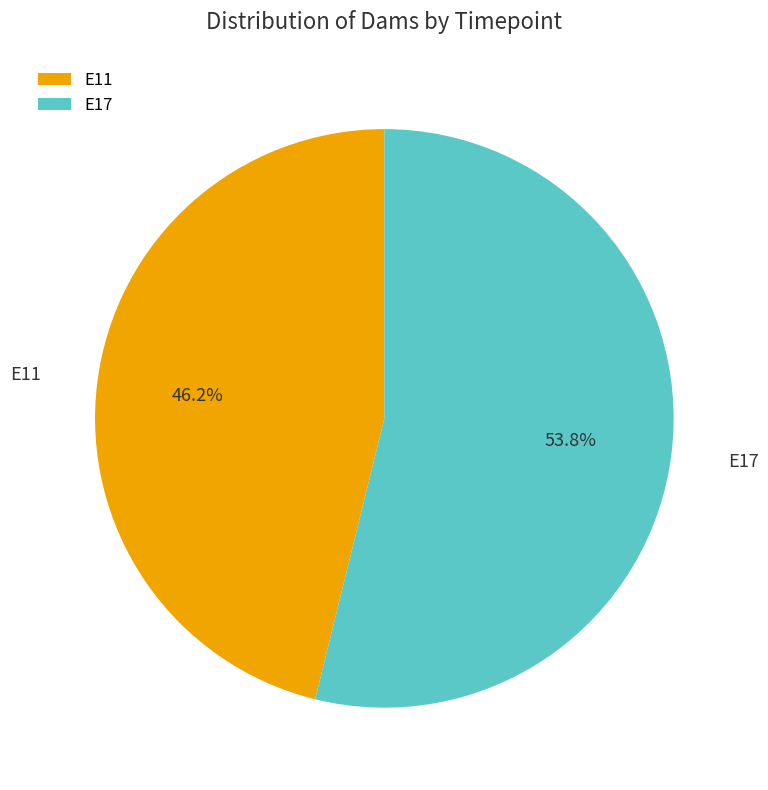

Approximately how many times larger is the value at E17 compared to E11?

1.2